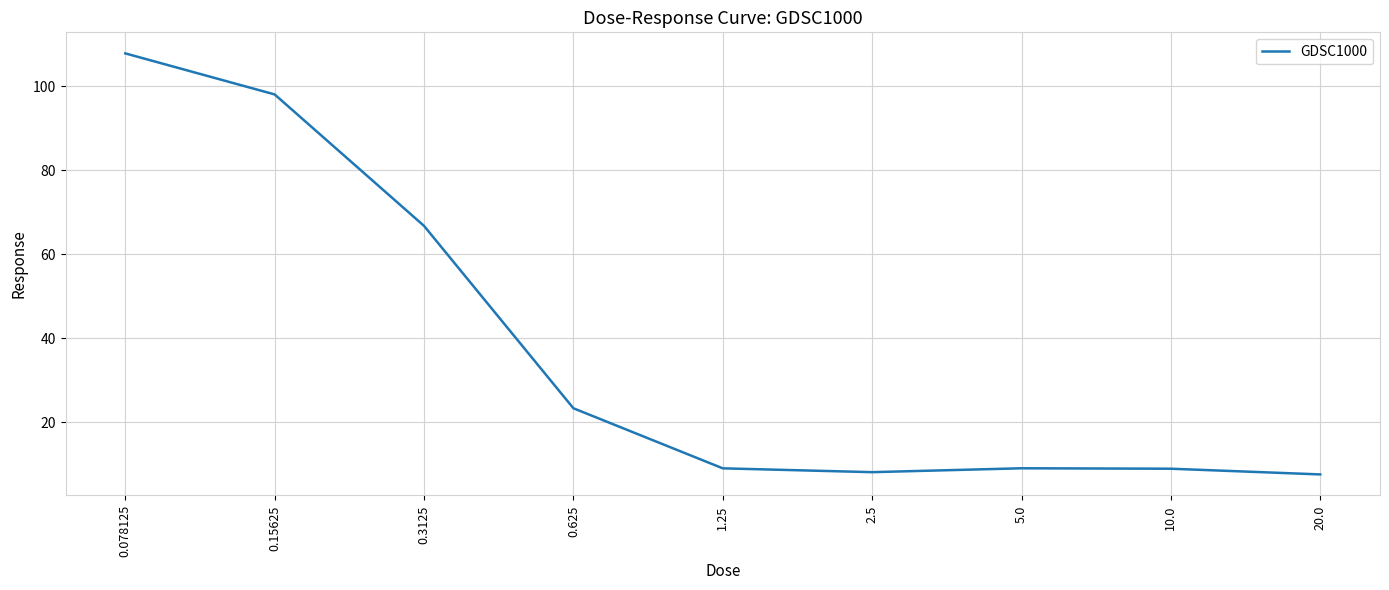

Count the number of categories in the chart.

9